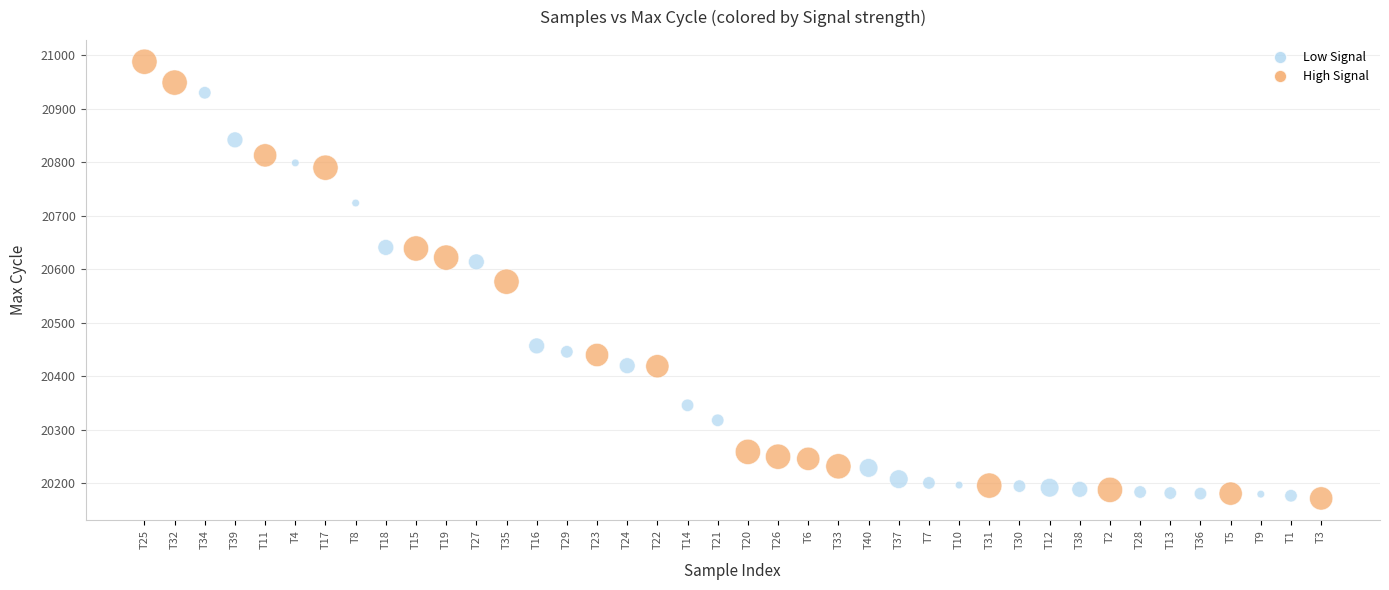

What is the range of Y values (max minus min)?

816